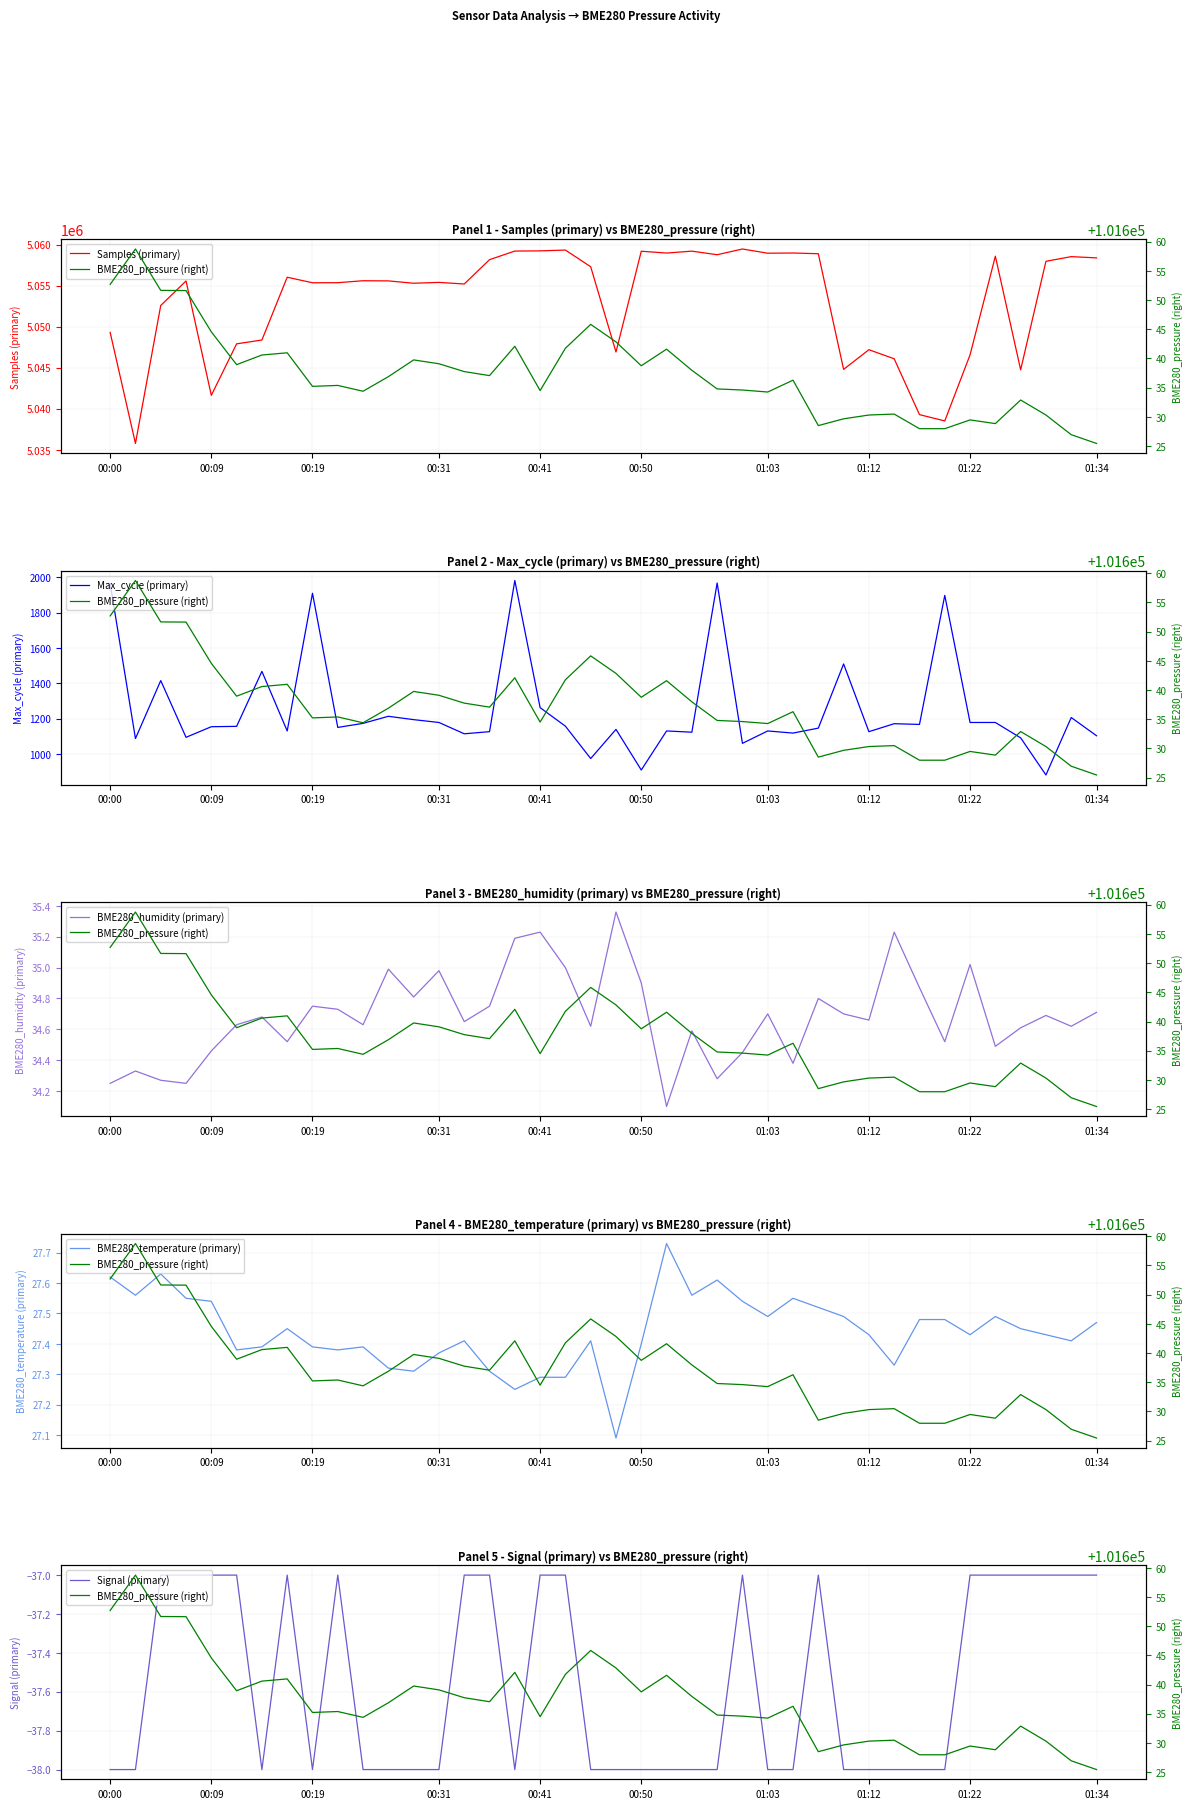

Is it true that BME280_humidity (primary) equals 17.5 at 01:12?

False